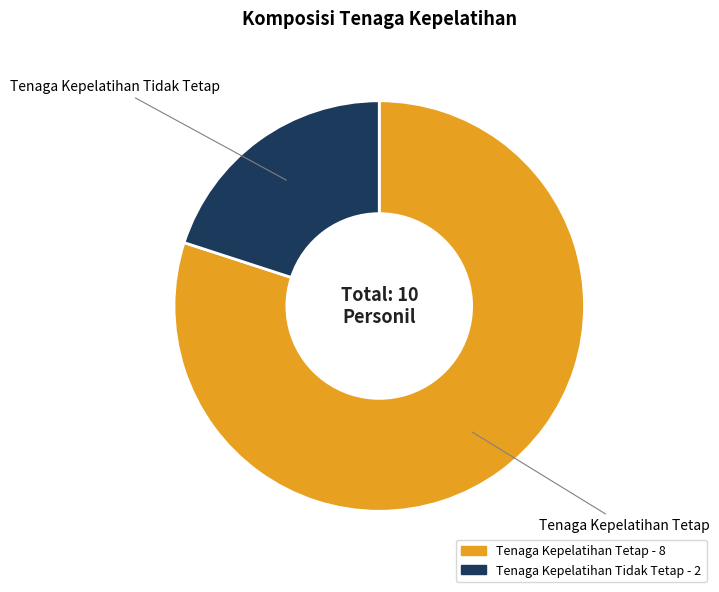

Is the sum of Tenaga Kepelatihan Tetap and Tenaga Kepelatihan Tidak Tetap greater than half?

Yes